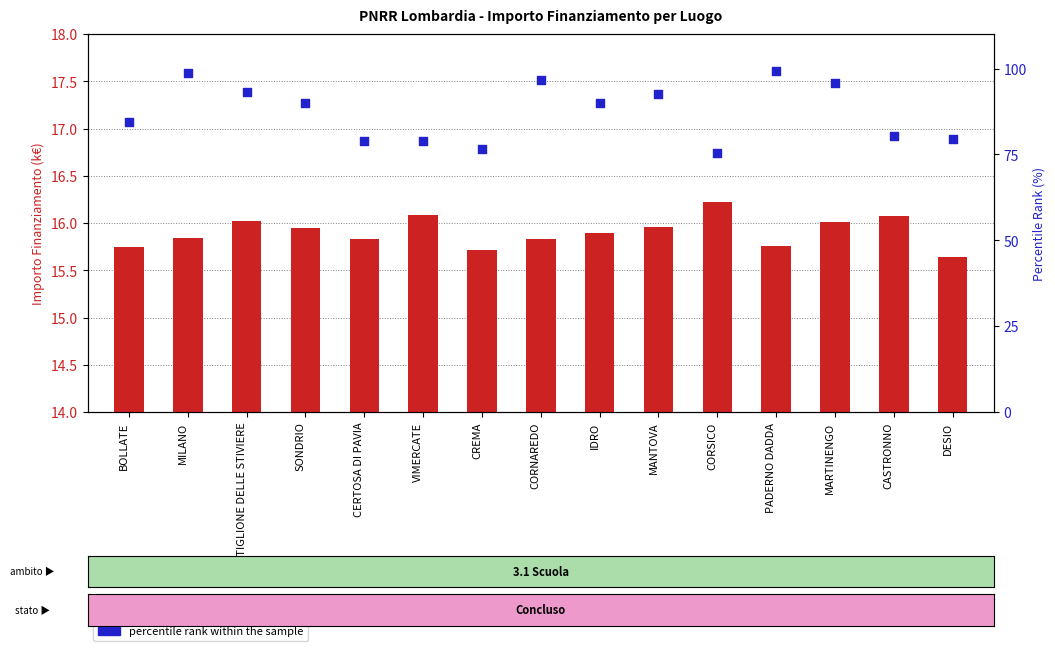

At how many categories does at least one series exceed 57?

15